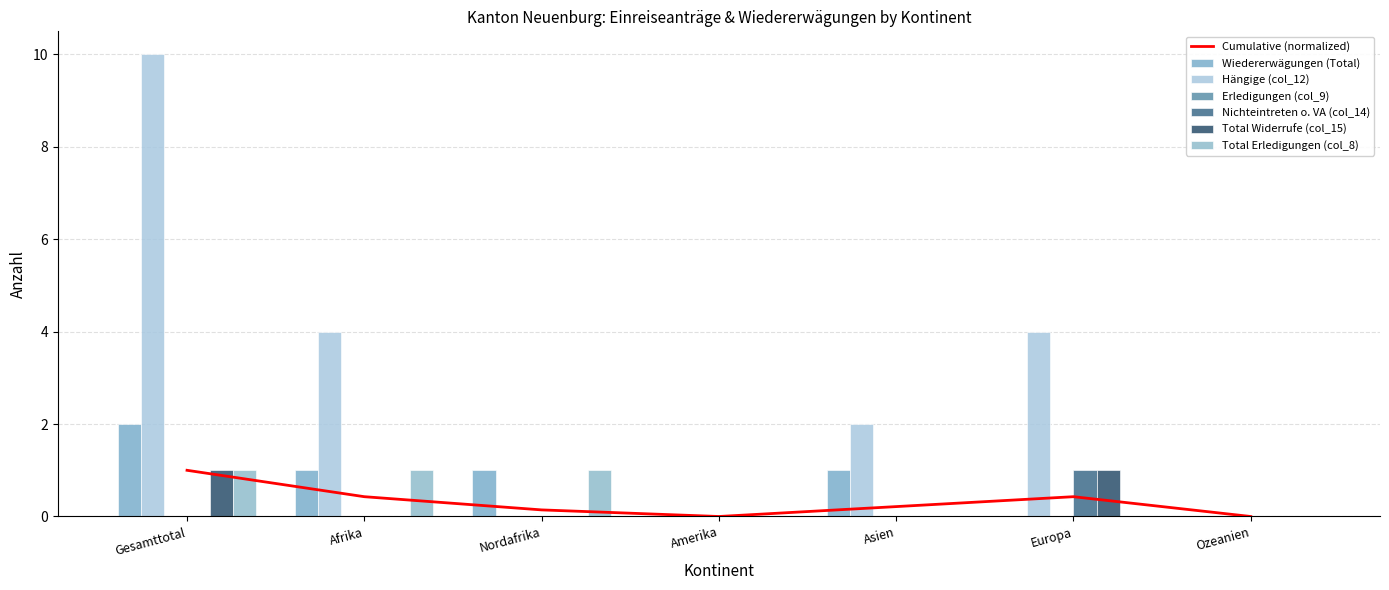

What is the difference between the Total Erledigungen (col_8) values at Ozeanien and Gesamttotal?

1